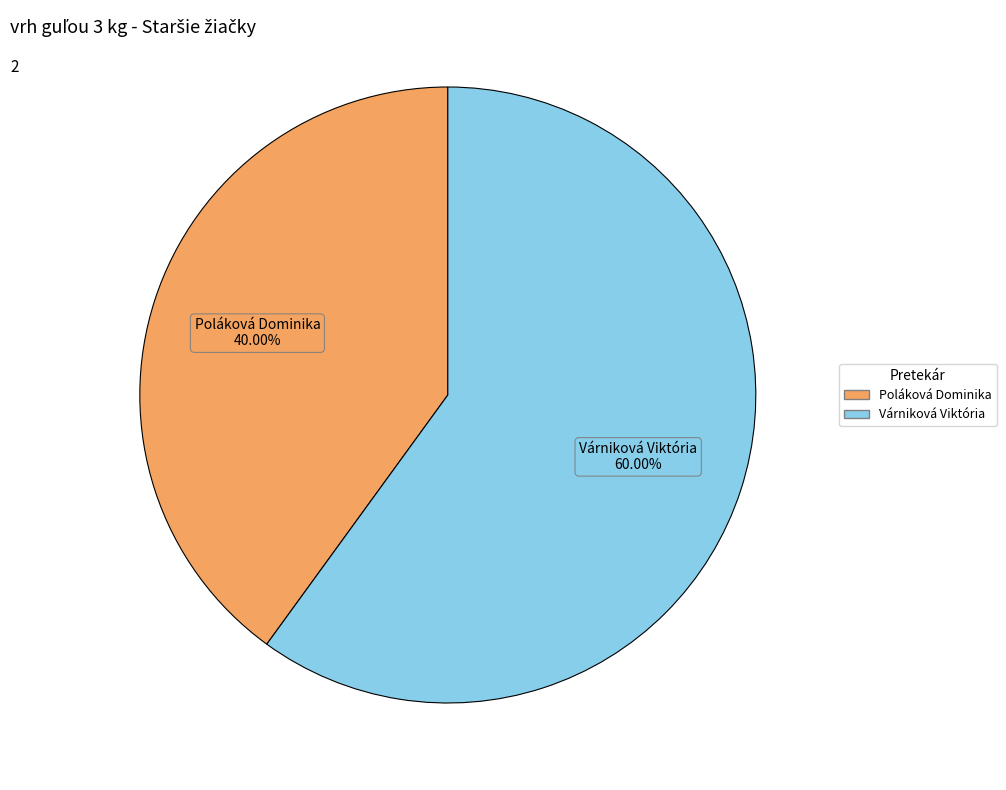

Rank the categories by value from highest to lowest.

Várniková Viktória, Poláková Dominika